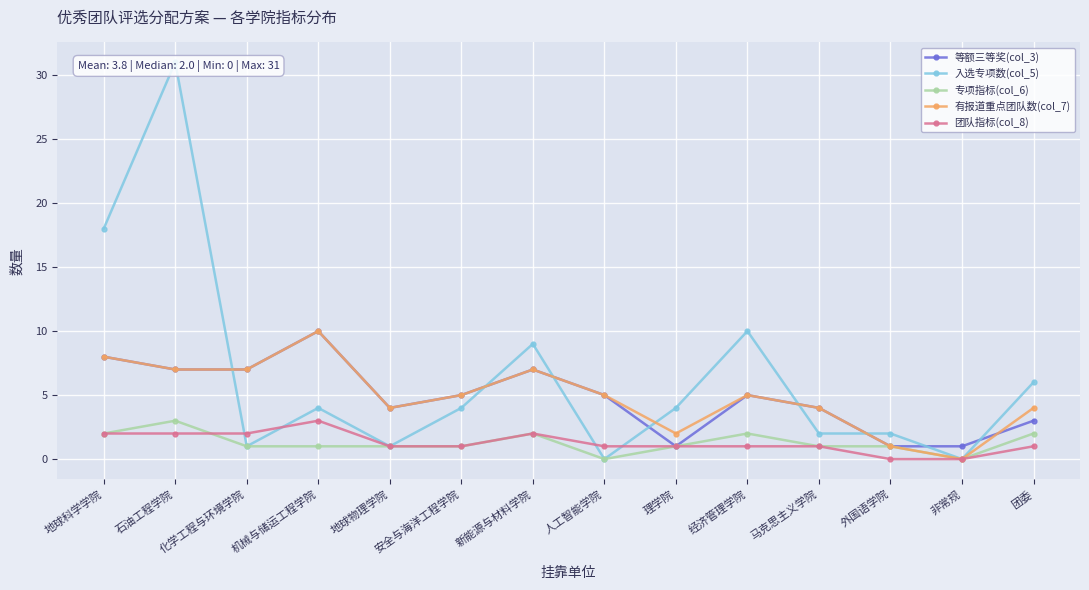

What is the value of the 入选专项数(col_5) point at the 1st from the left?

18